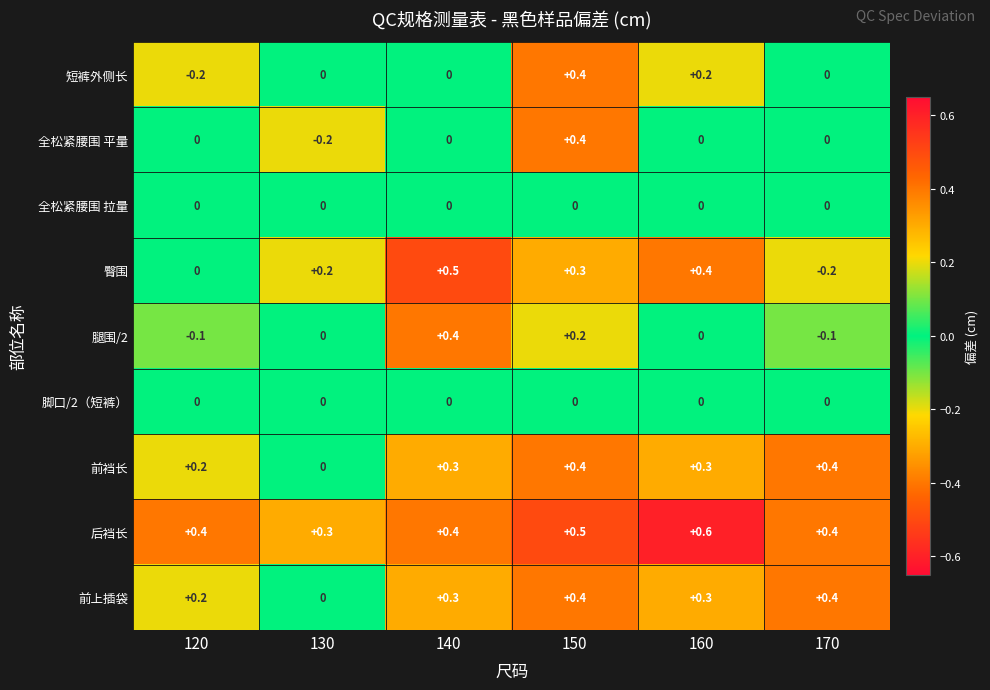

How many 前上插袋 values are between 0 and 1?

6